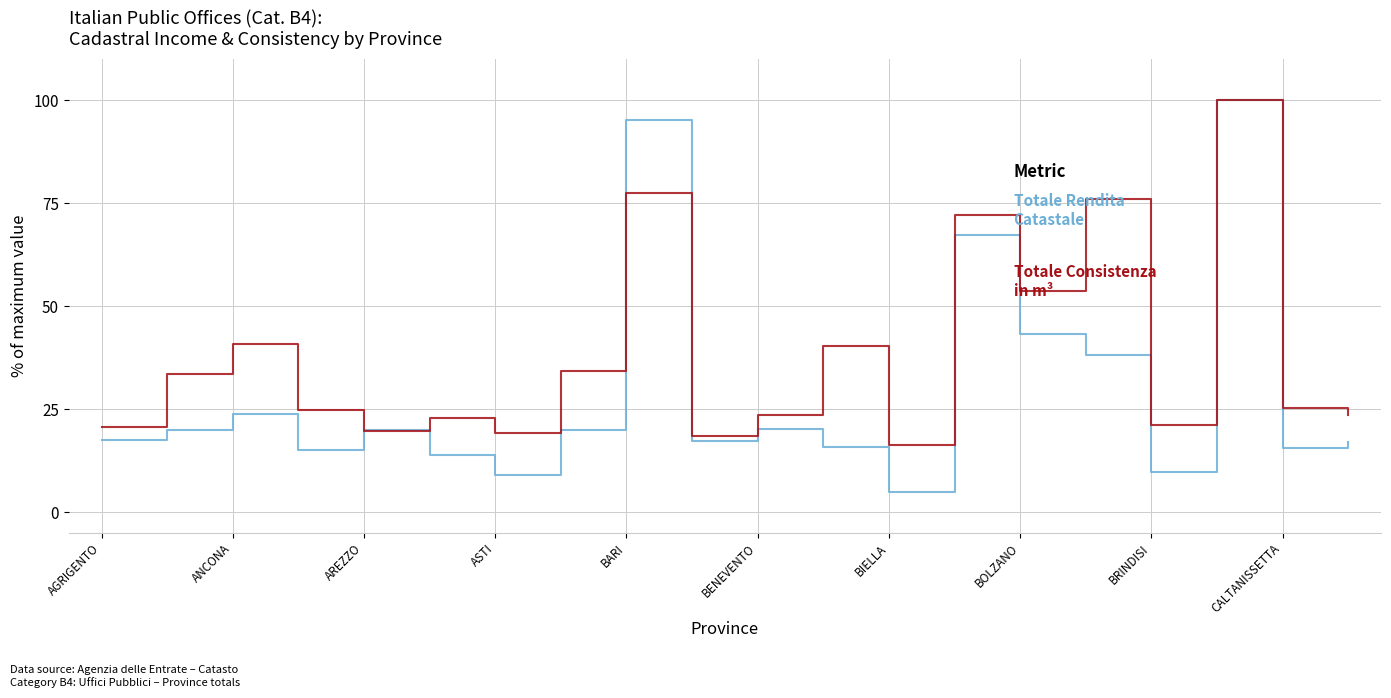

What is the minimum value shown in the chart?

4.8